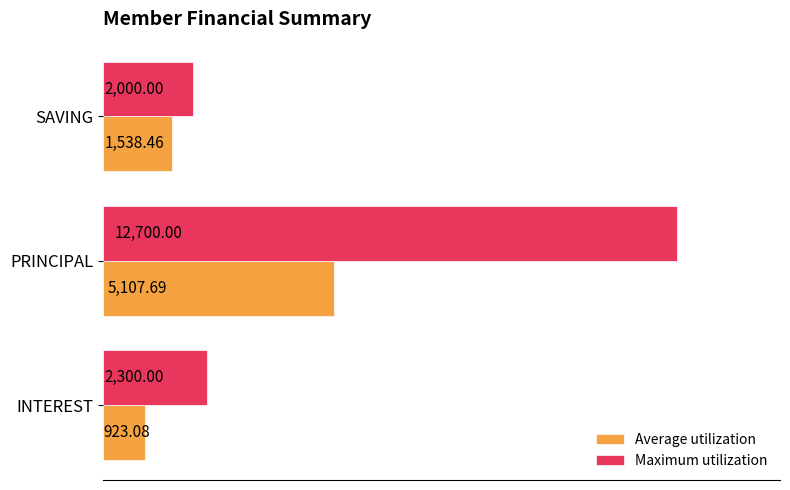

At which category does the chart reach its peak across all series?

PRINCIPAL